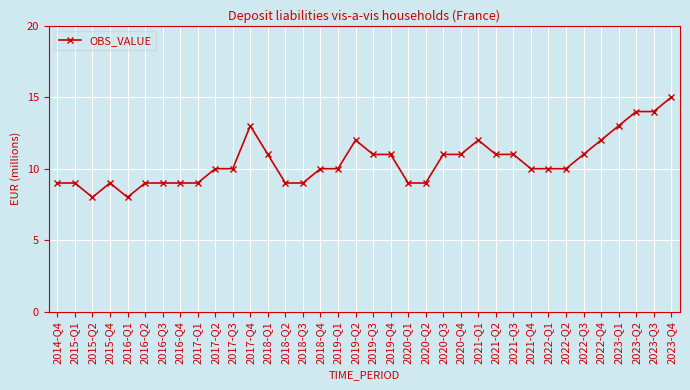

What is the label of the 25th point from the right?

2017-Q4